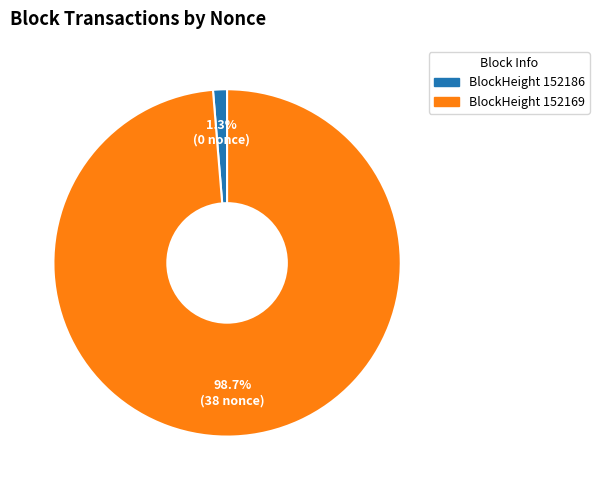

How many slices are in this pie chart?

2